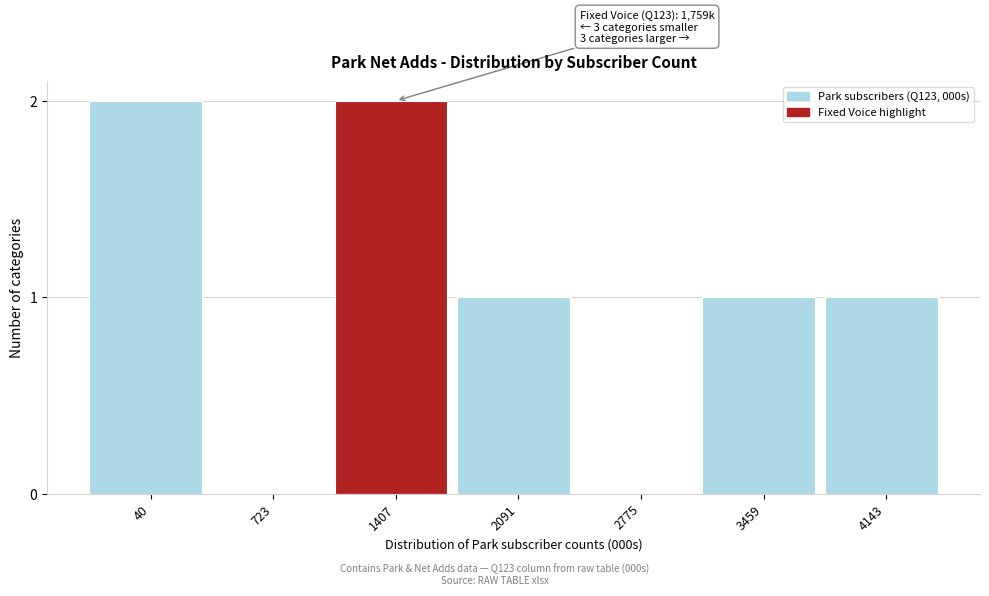

Reading left to right, list all the values displayed in this chart.

40=2	723=0	1407=2	2091=1	2775=0	3459=1	4143=1